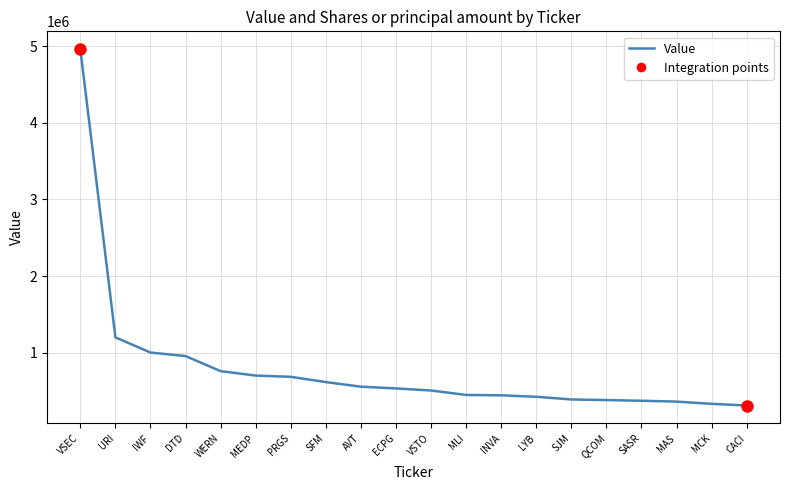

What is the maximum value shown in the chart?

4964000